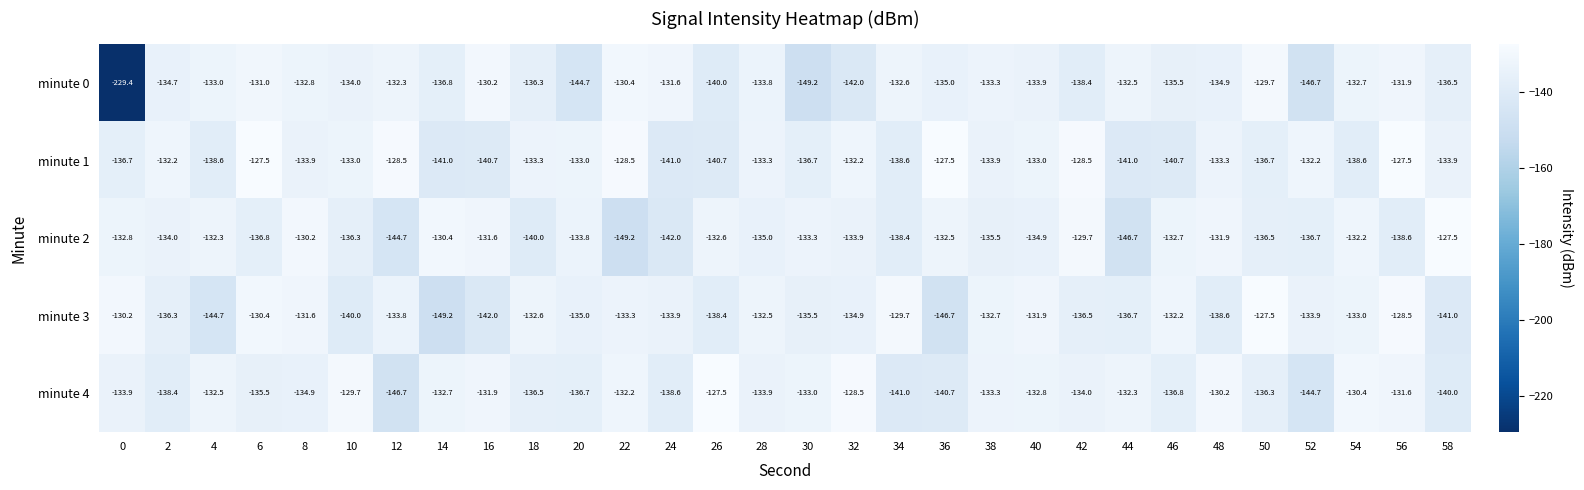

What is the difference between the minute 1 values at 26 and 58?

6.8